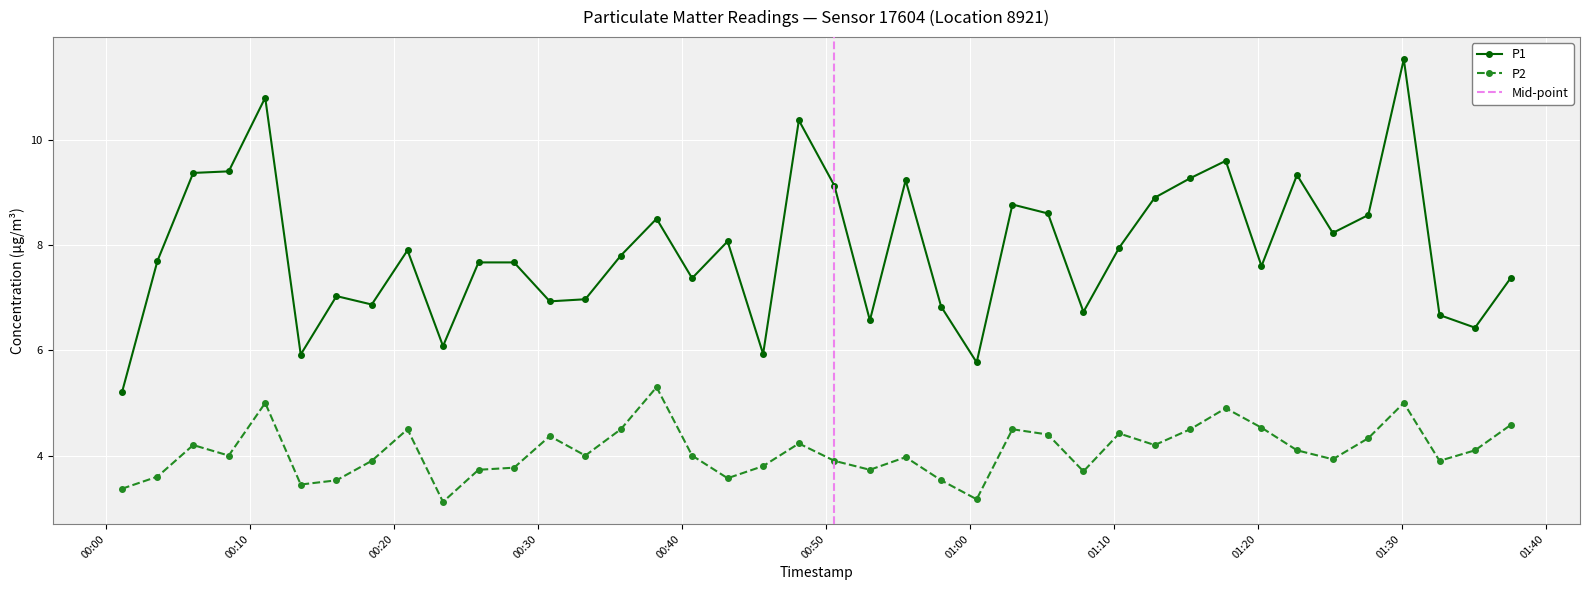

At which category is the sum across all series the highest?

2023-02-28T01:30:08